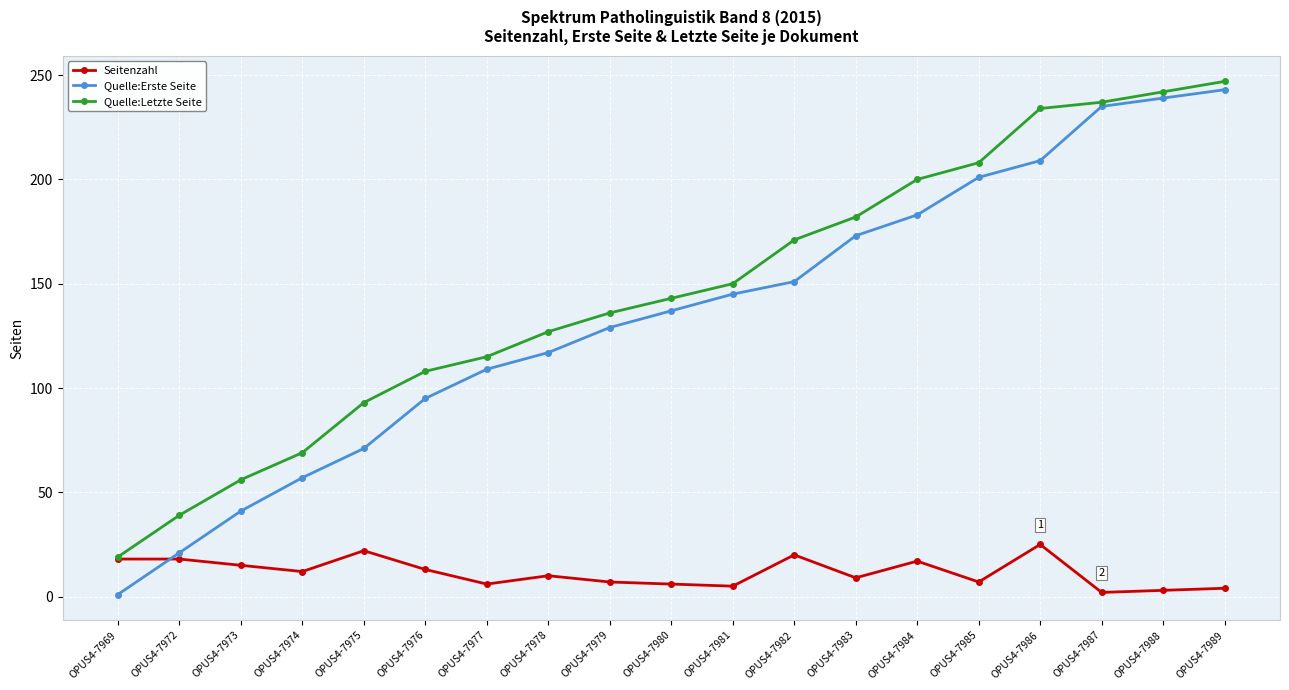

What is the value of the Quelle:Letzte Seite point at the 19th from the left?

247